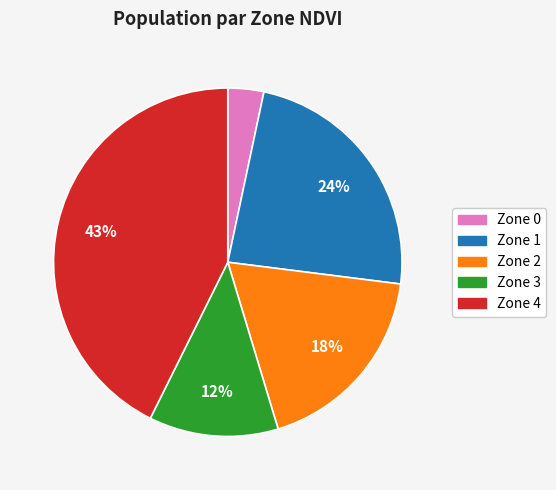

Does any single category account for the majority?

No